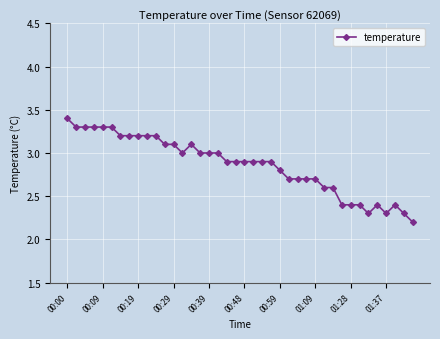

What is the value of the 4th point from the left?

3.3